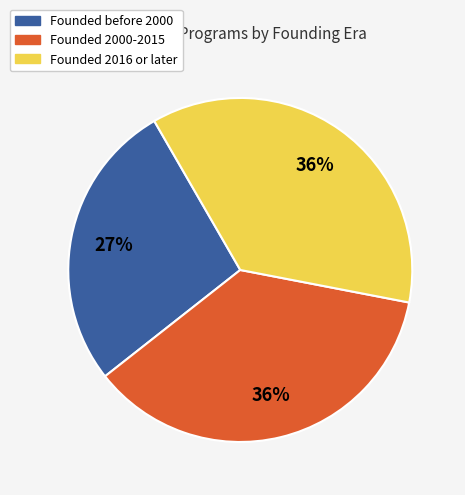

To the nearest percent, what is the average slice percentage?

33%